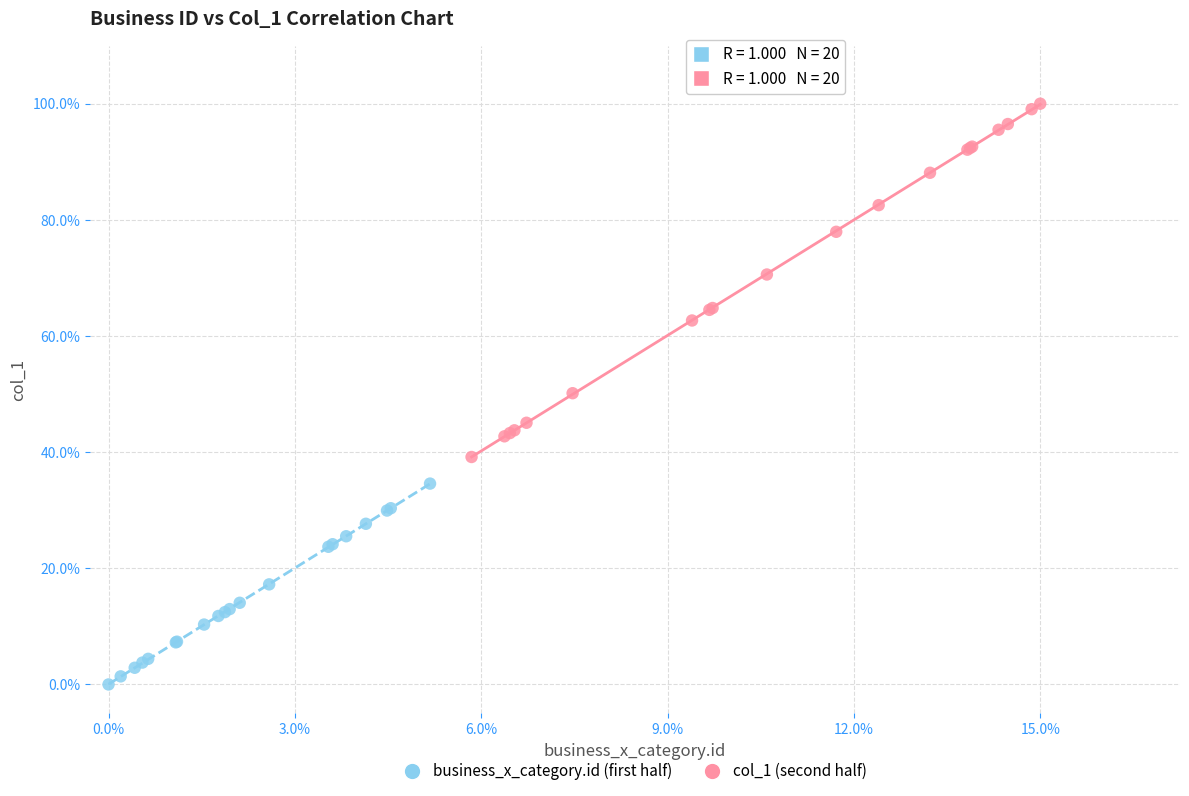

Which series has the largest Y range (max minus min)?

col_1 (second half)